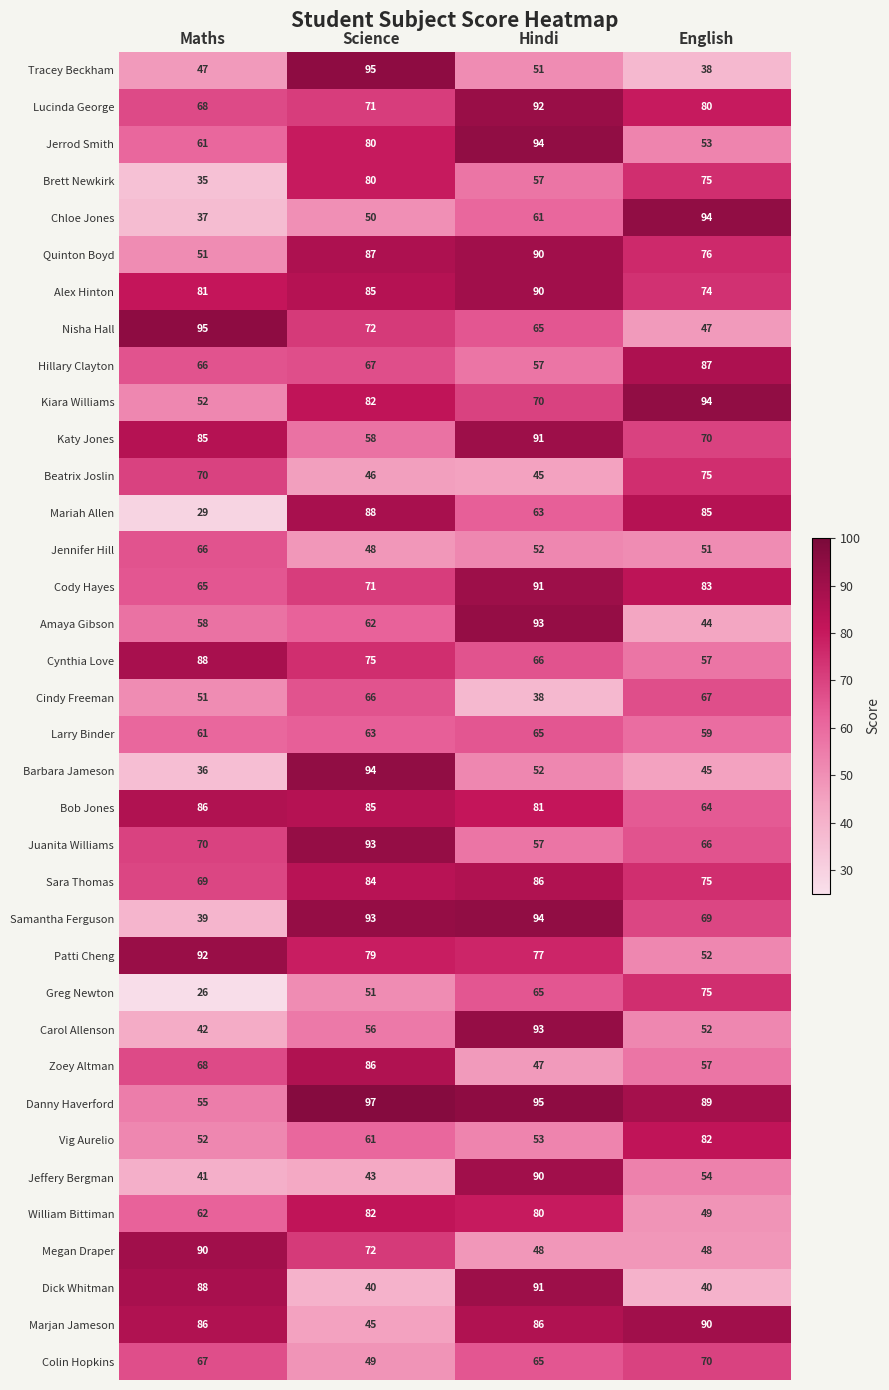

Is the value of Danny Haverford at Hindi greater than the value of Cynthia Love at English?

Yes